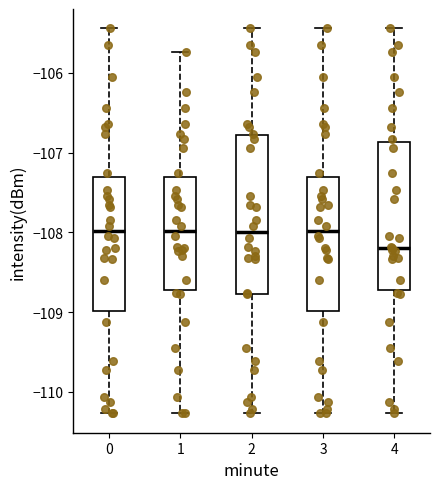

Reading left to right, transcribe this box plot: for each box, give where its median line is, the range the box spans, and where its two whiskers end, as read against the y-axis. The values are not printed on the chart, so give them approximately, as read against the axis.

0: median -108.0, box -109.0 to -107.3, whiskers -110.3 to -105.4
1: median -108.0, box -108.7 to -107.3, whiskers -110.3 to -105.7
2: median -108.0, box -108.8 to -106.8, whiskers -110.3 to -105.4
3: median -108.0, box -109.0 to -107.3, whiskers -110.3 to -105.4
4: median -108.2, box -108.7 to -106.9, whiskers -110.3 to -105.4